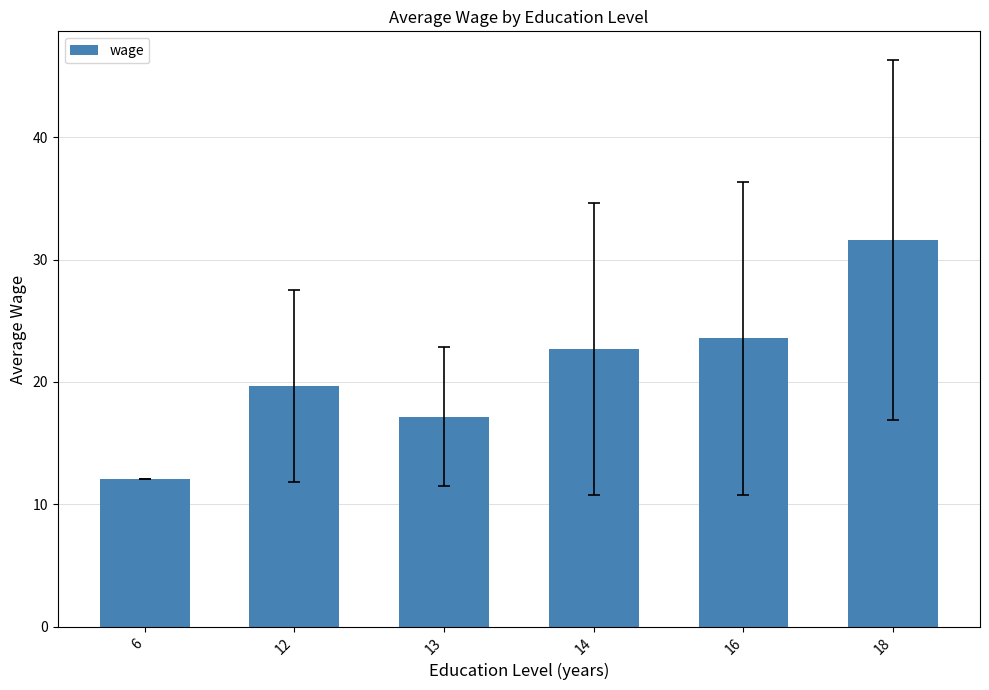

How many distinct data groups are displayed?

1